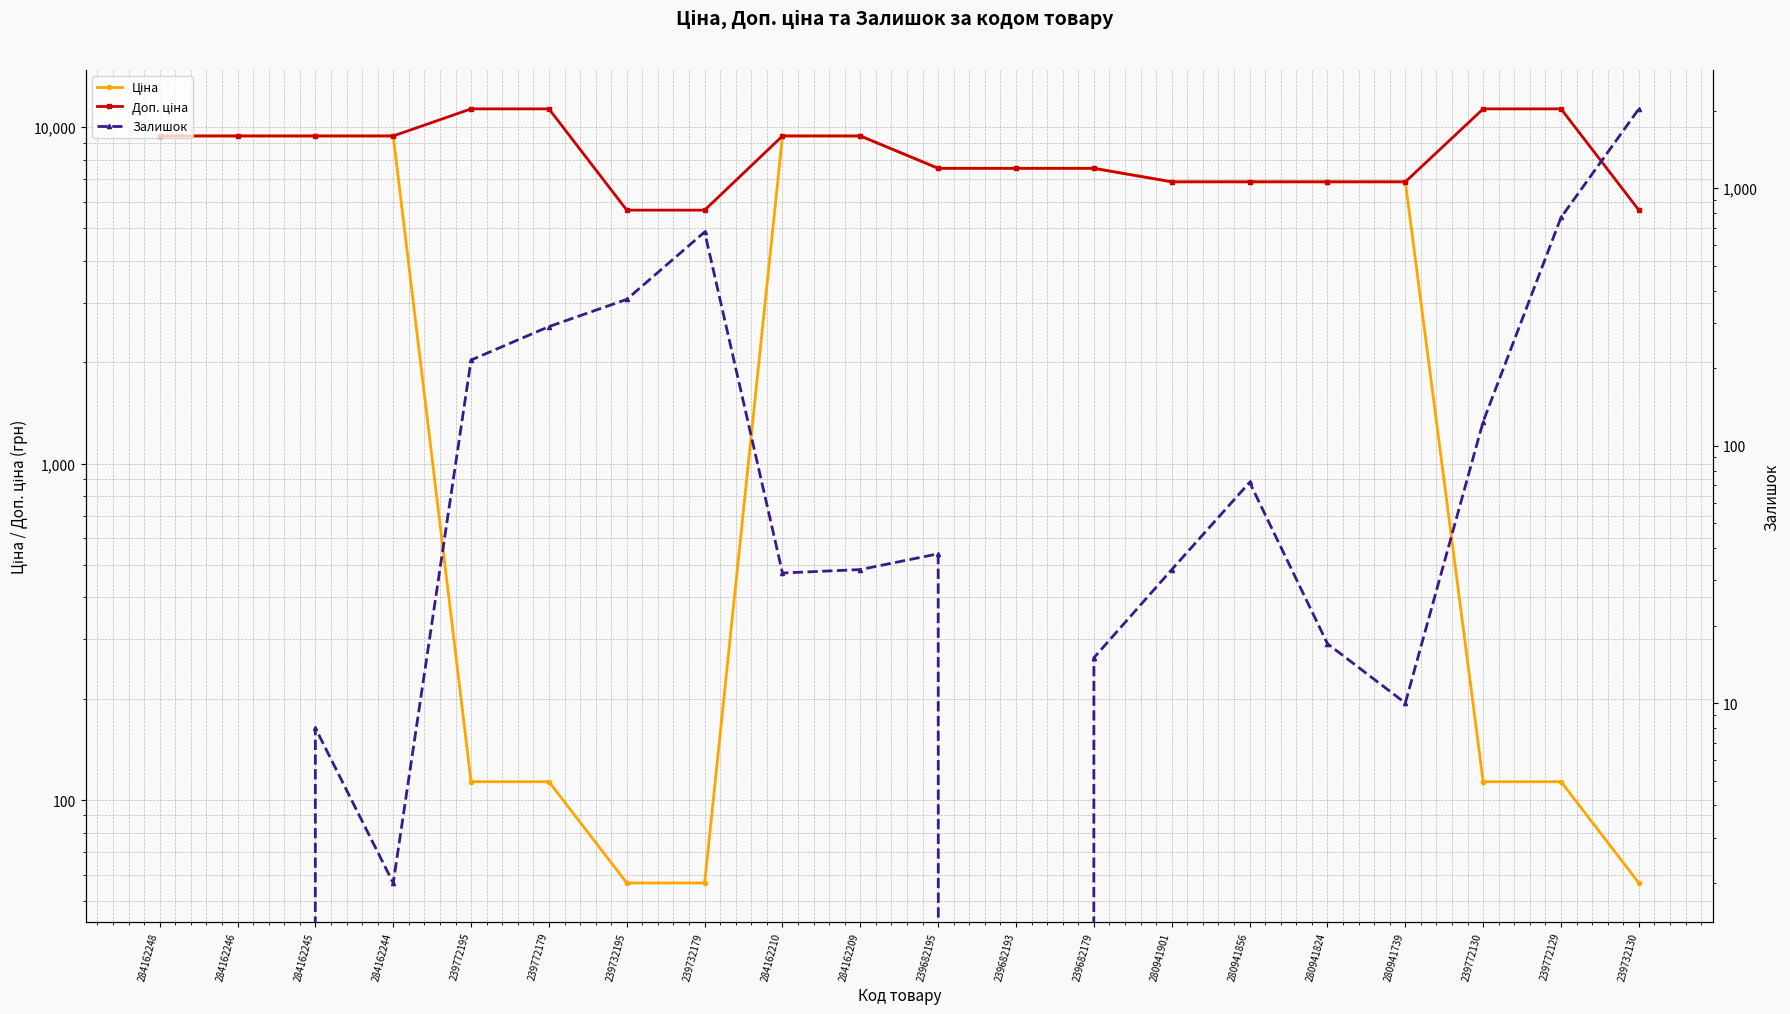

True or false: Ціна has a value of 7545.9 at 239682195.

True